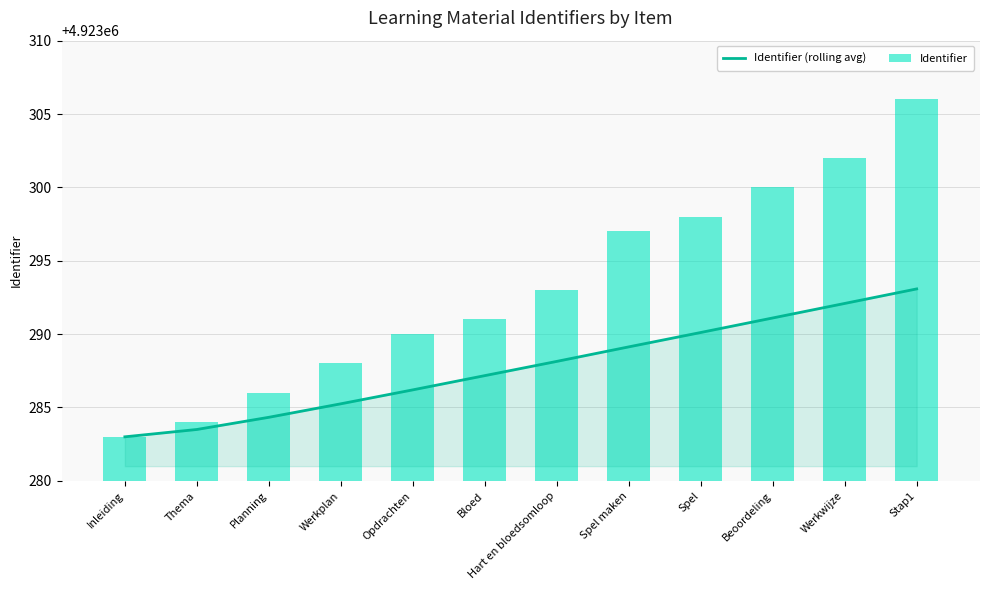

What is the label of the 3rd bar from the right?

Beoordeling